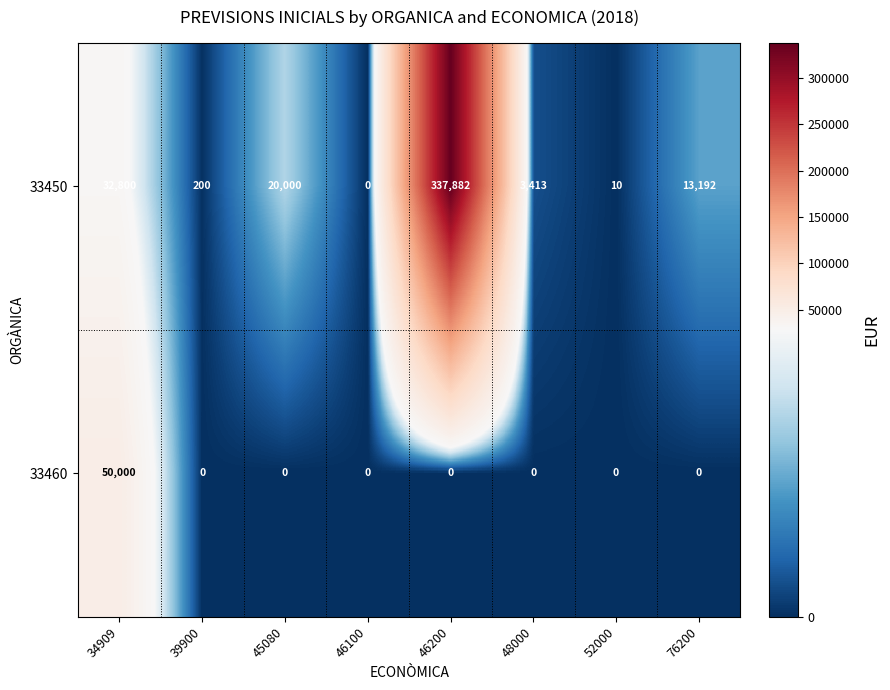

The value of 33460 at 45080 is -27703. True or false?

False